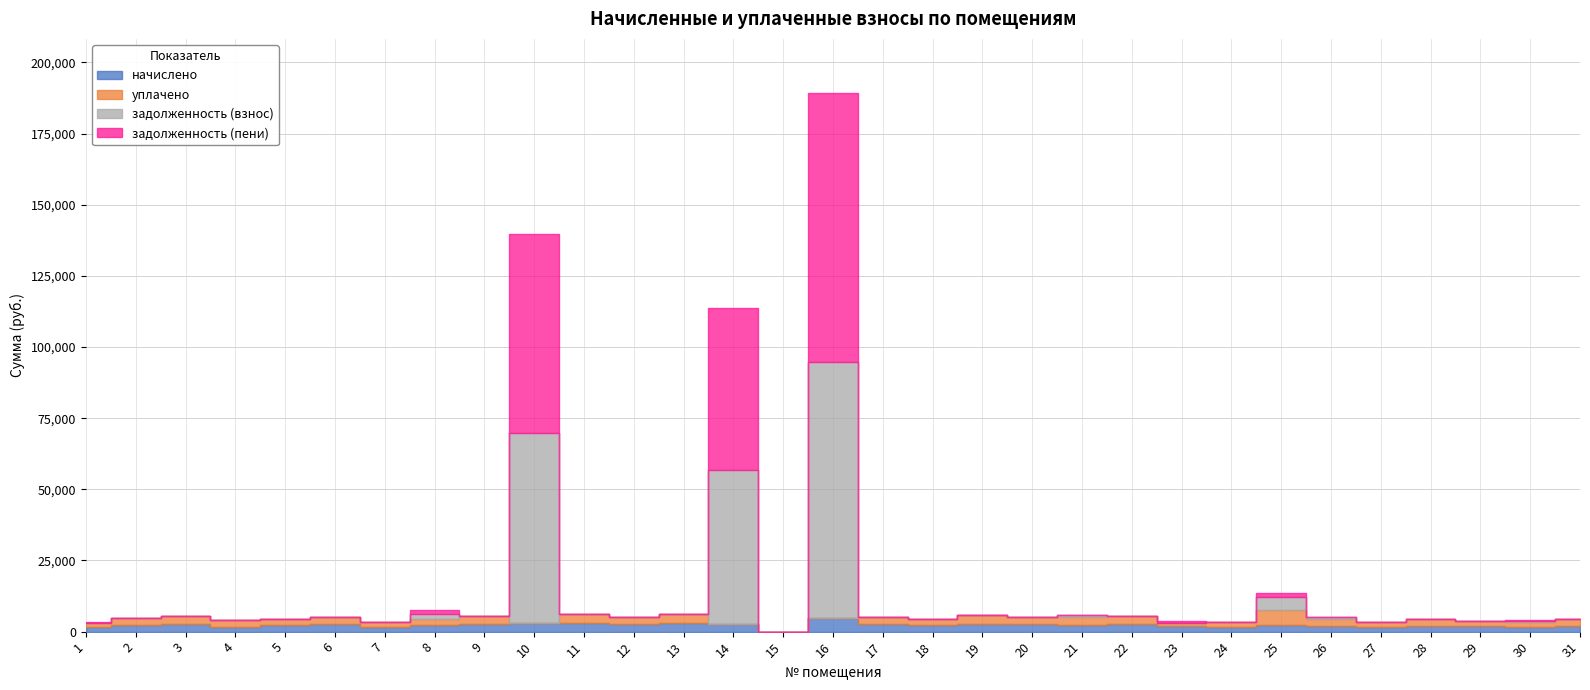

Where is the first local maximum for задолженность (пени)?

8